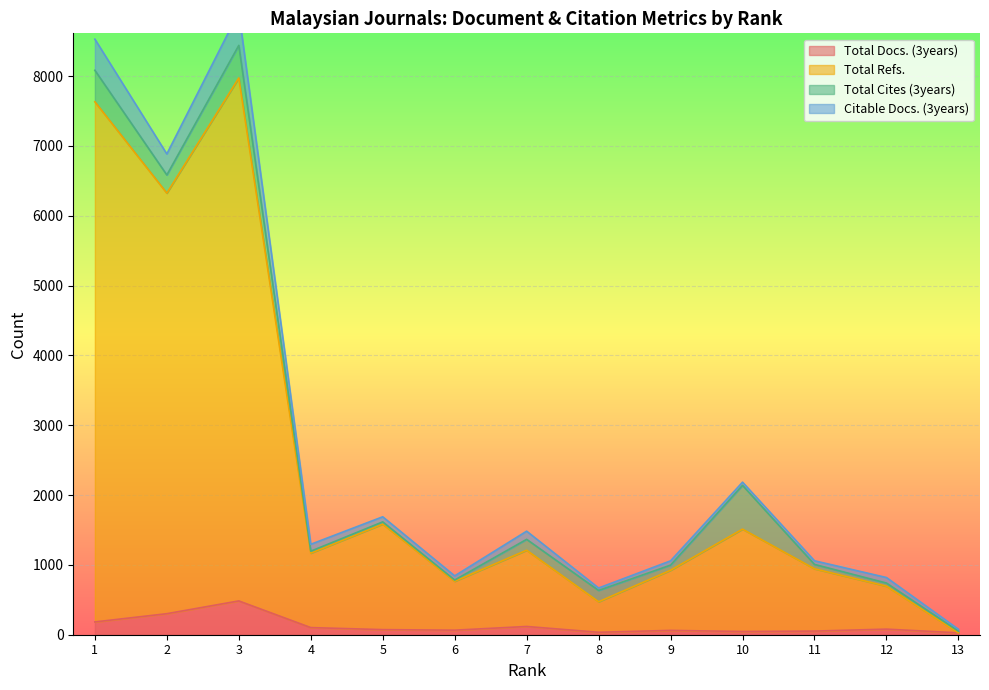

Which series changed the most between 9 and 13?

Total Refs.